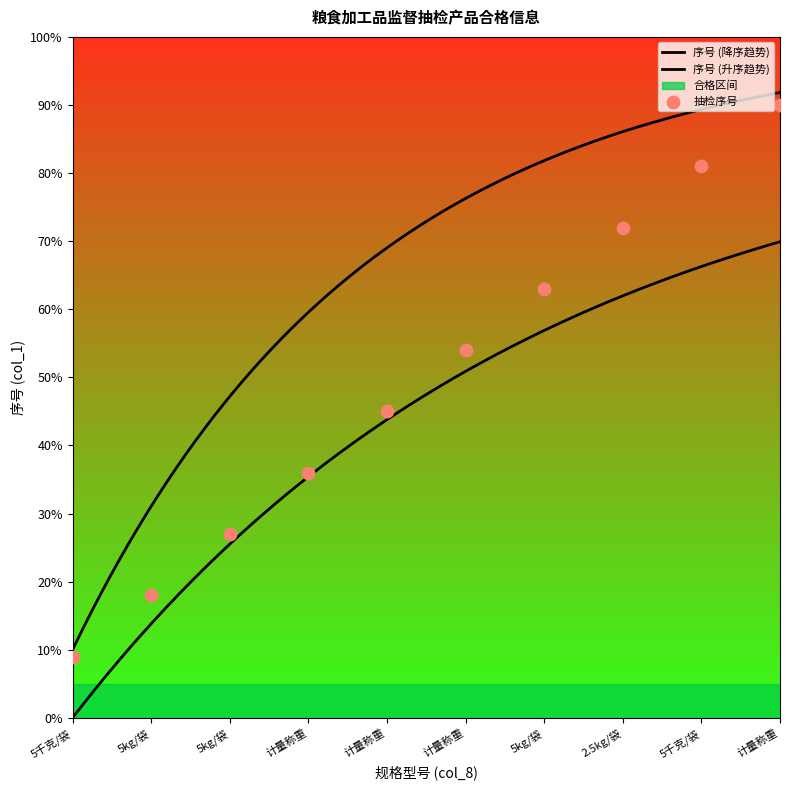

Approximately how many times larger is the value at 5kg/袋 compared to 5kg/袋?

2.3